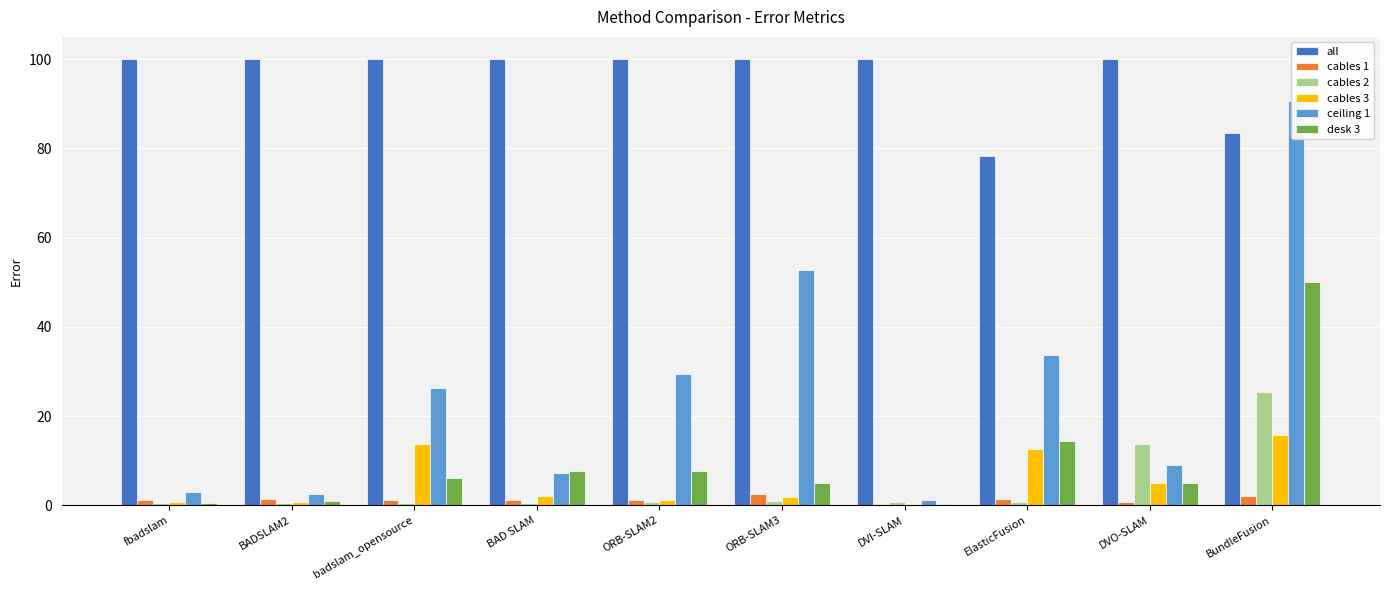

What are all the series names shown in the legend?

all, cables 1, cables 2, cables 3, ceiling 1, desk 3